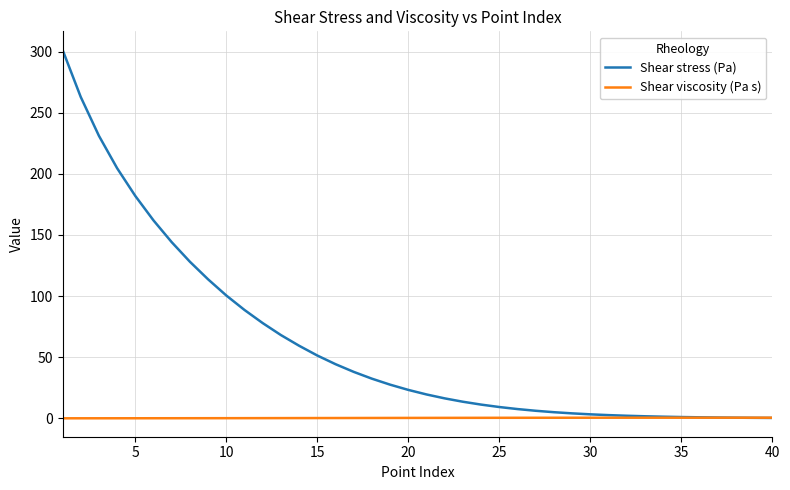

What is the maximum value shown in the chart?

301.5